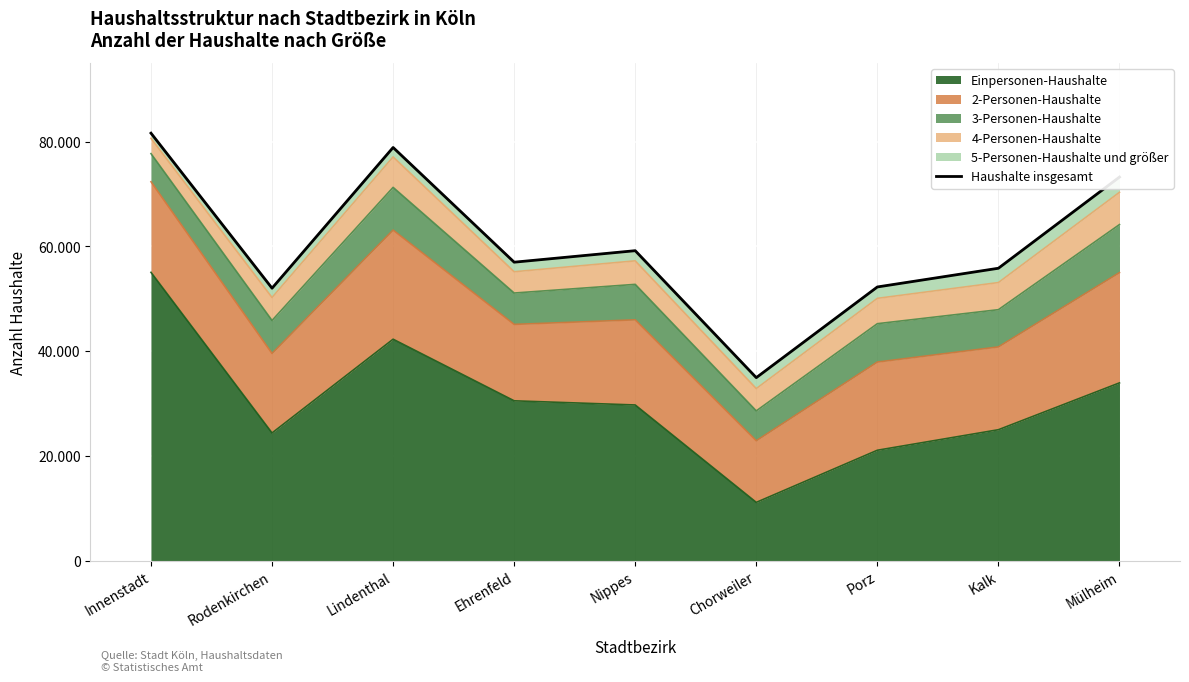

Which category has the highest value across all series?

Innenstadt